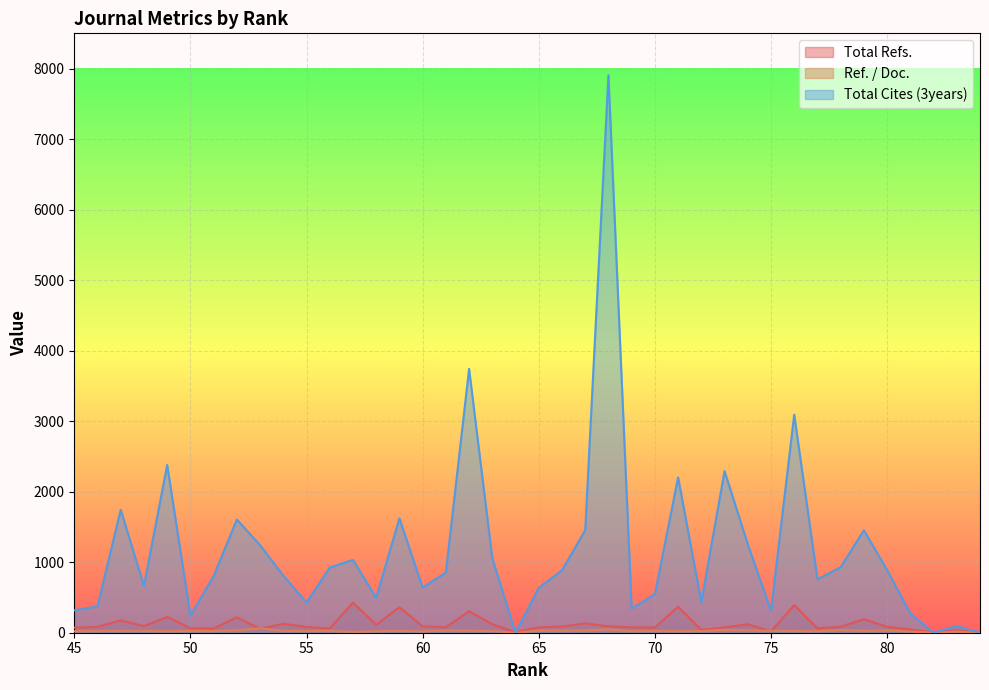

True or false: Total Cites (3years) has a value of 2338.5 at 79.

False